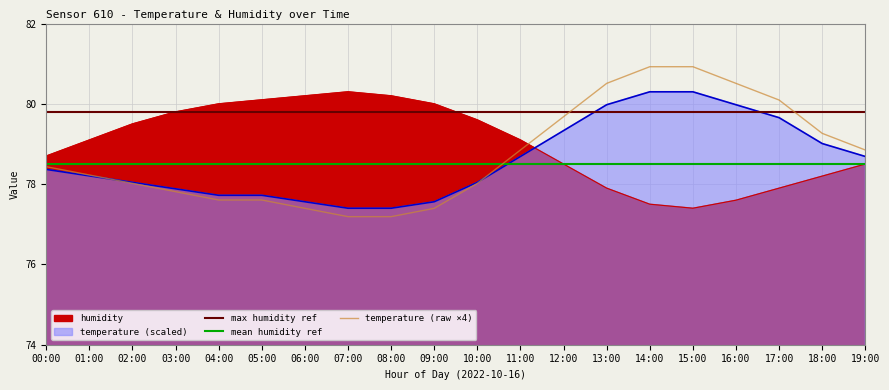

Which series has the largest range (max minus min)?

temp_scaled